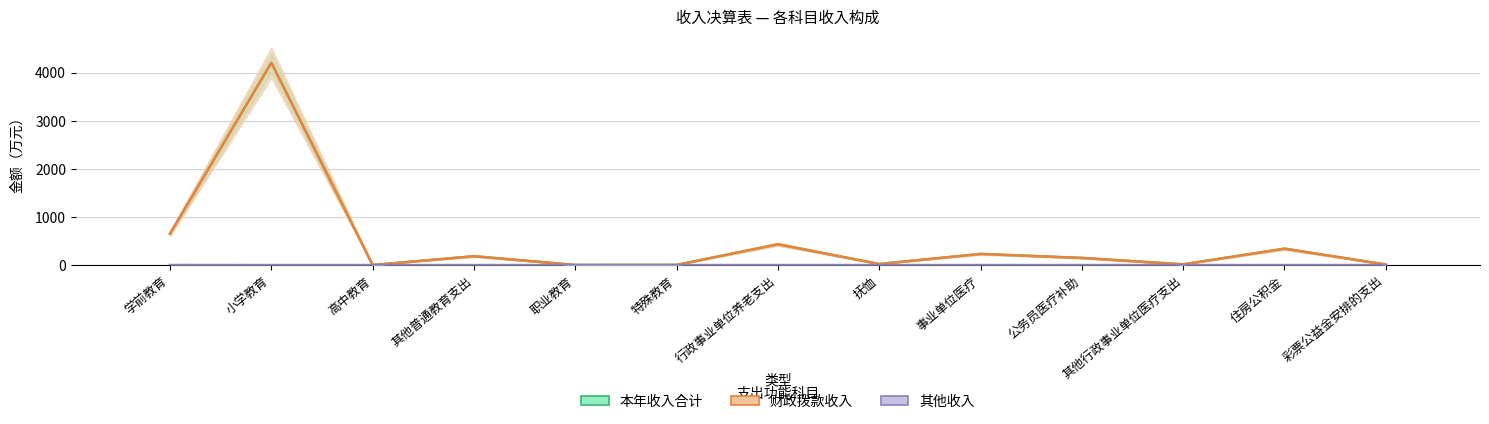

What position from the right is 学前教育?

13